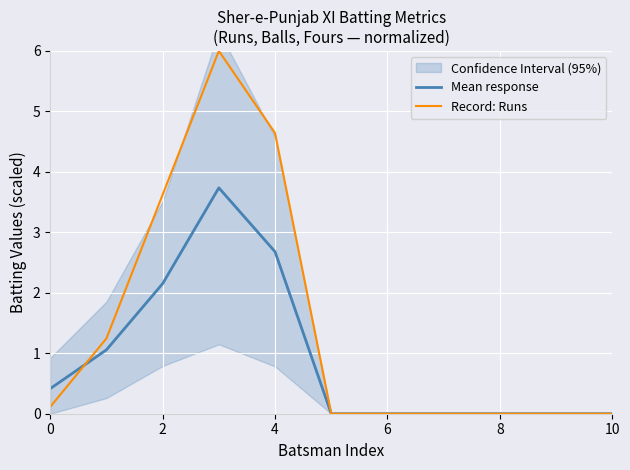

The value of Record: Runs at 6 is 0.0. True or false?

True